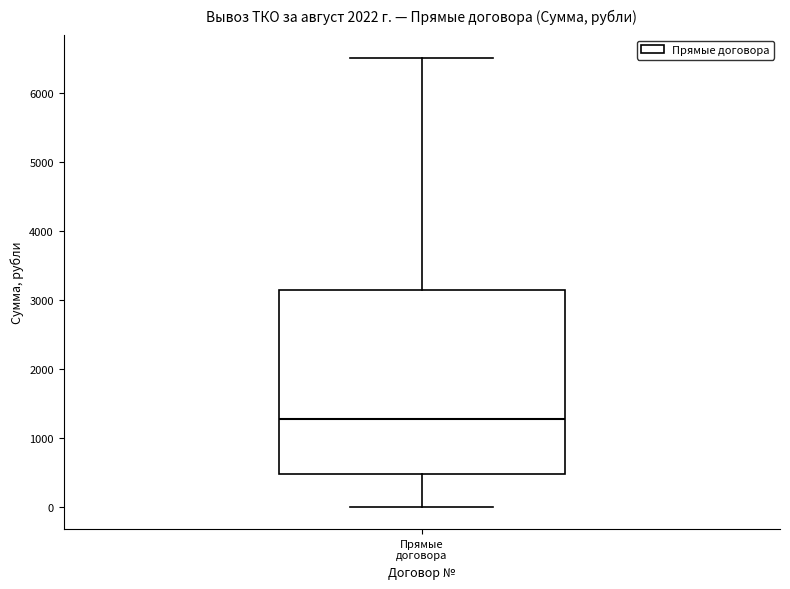

Where does the lower whisker of the box for Прямые договора end on the y-axis? The values are not printed on the chart, so give them approximately, as read against the axis.

0